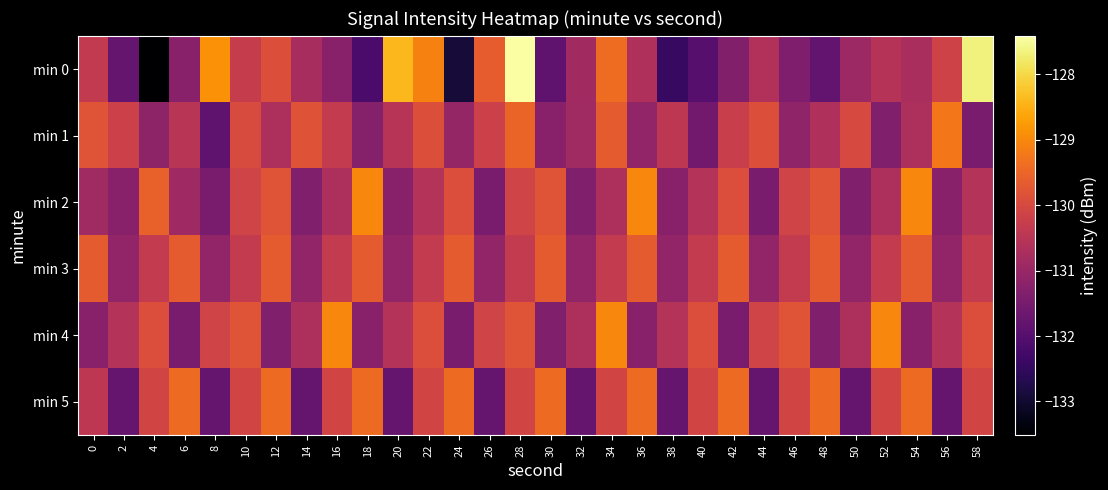

What is the difference between the highest and lowest values at 26?

2.1